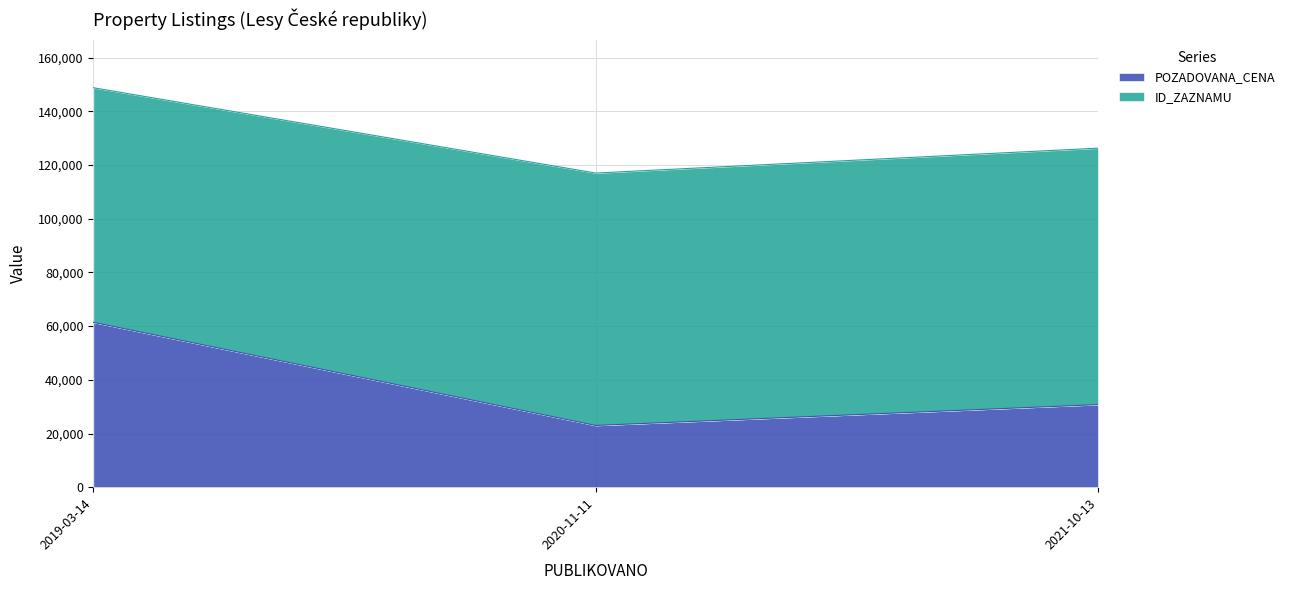

Between 2021-10-13 and 2019-03-14, which is larger?

2019-03-14